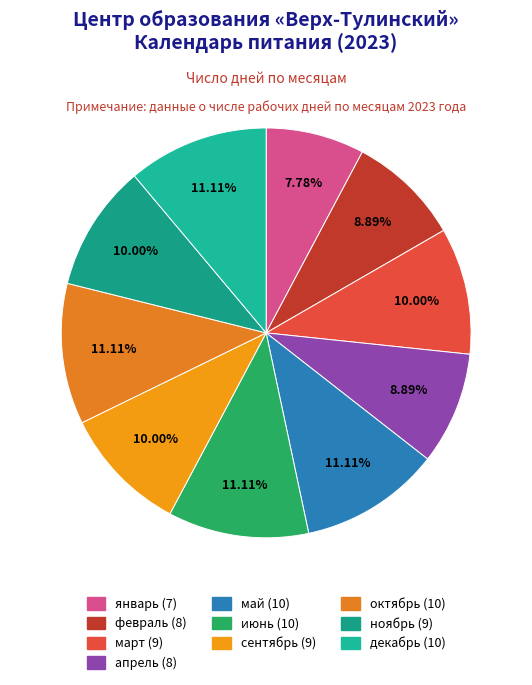

True or false: февраль accounts for 9% of the total.

True